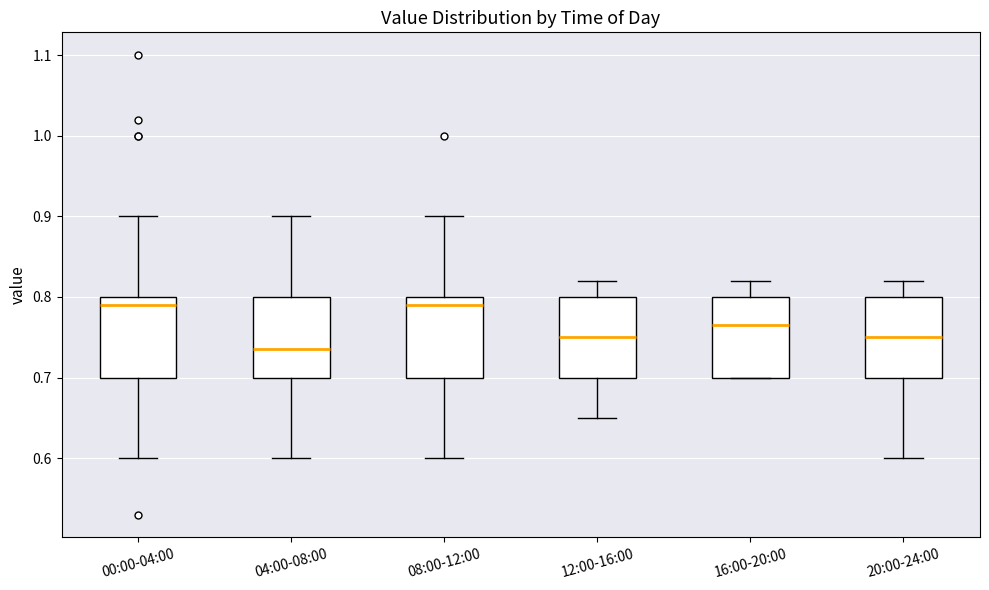

Reading left to right, transcribe this box plot: for each box, give where its median line is, the range the box spans, and where its two whiskers end, as read against the y-axis. The values are not printed on the chart, so give them approximately, as read against the axis.

00:00-04:00: median 0.79, box 0.70 to 0.80, whiskers 0.60 to 0.90
04:00-08:00: median 0.74, box 0.70 to 0.80, whiskers 0.60 to 0.90
08:00-12:00: median 0.79, box 0.70 to 0.80, whiskers 0.60 to 0.90
12:00-16:00: median 0.75, box 0.70 to 0.80, whiskers 0.65 to 0.82
16:00-20:00: median 0.77, box 0.70 to 0.80, whiskers 0.70 to 0.82
20:00-24:00: median 0.75, box 0.70 to 0.80, whiskers 0.60 to 0.82